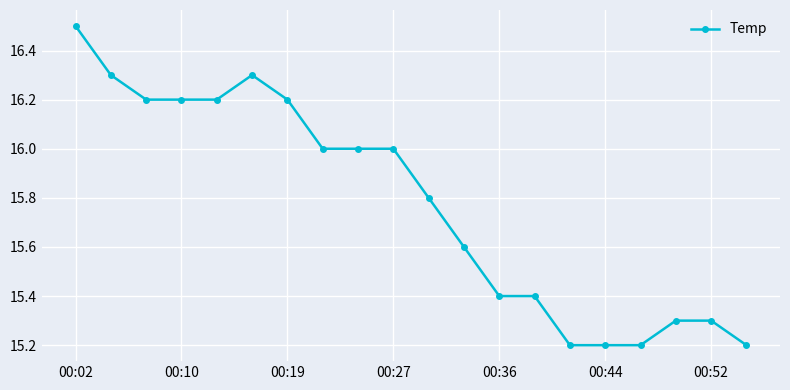

How many data points are less than 16?

10